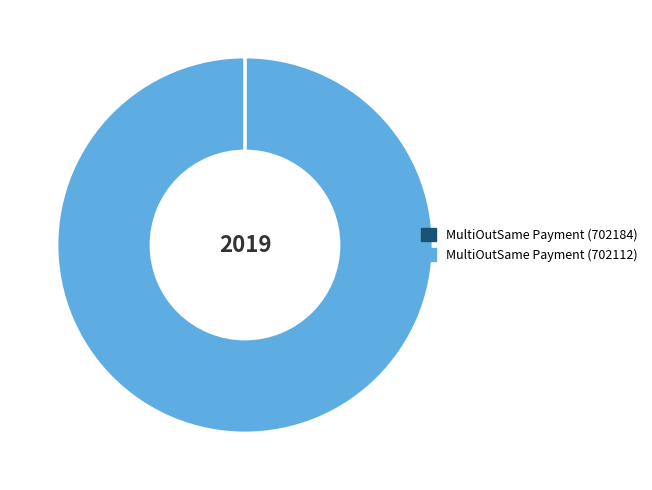

Which slice is the largest?

MultiOutSame Payment (702112)